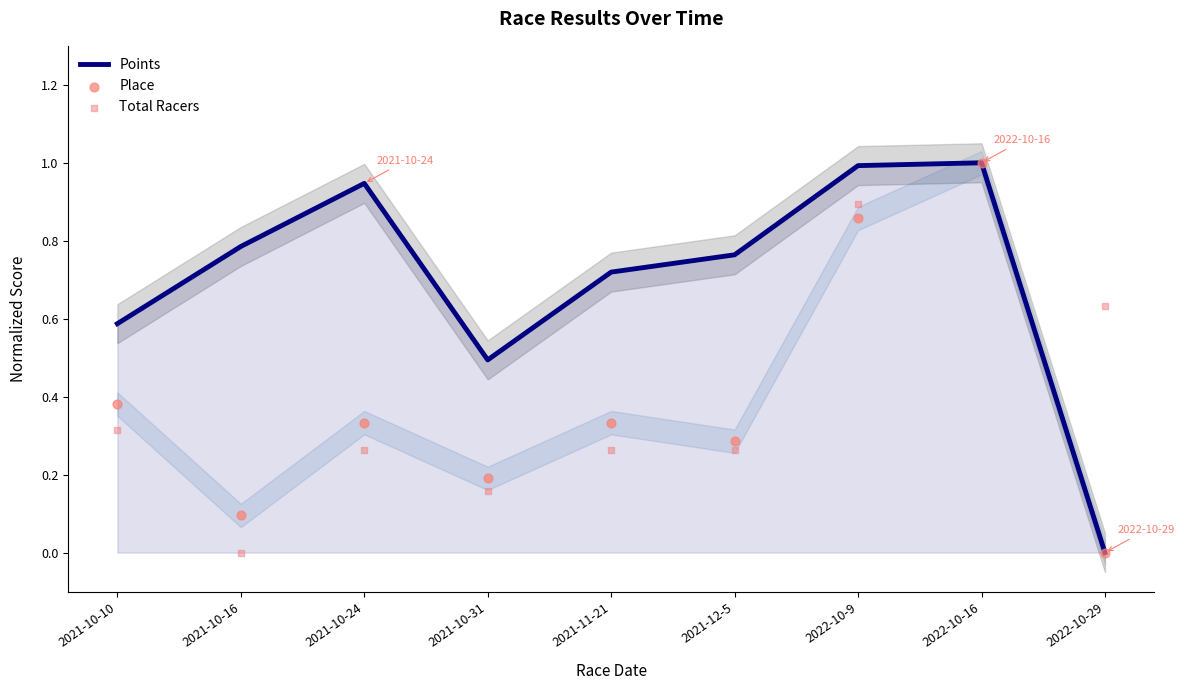

Which series has the widest spread of Y values?

Points